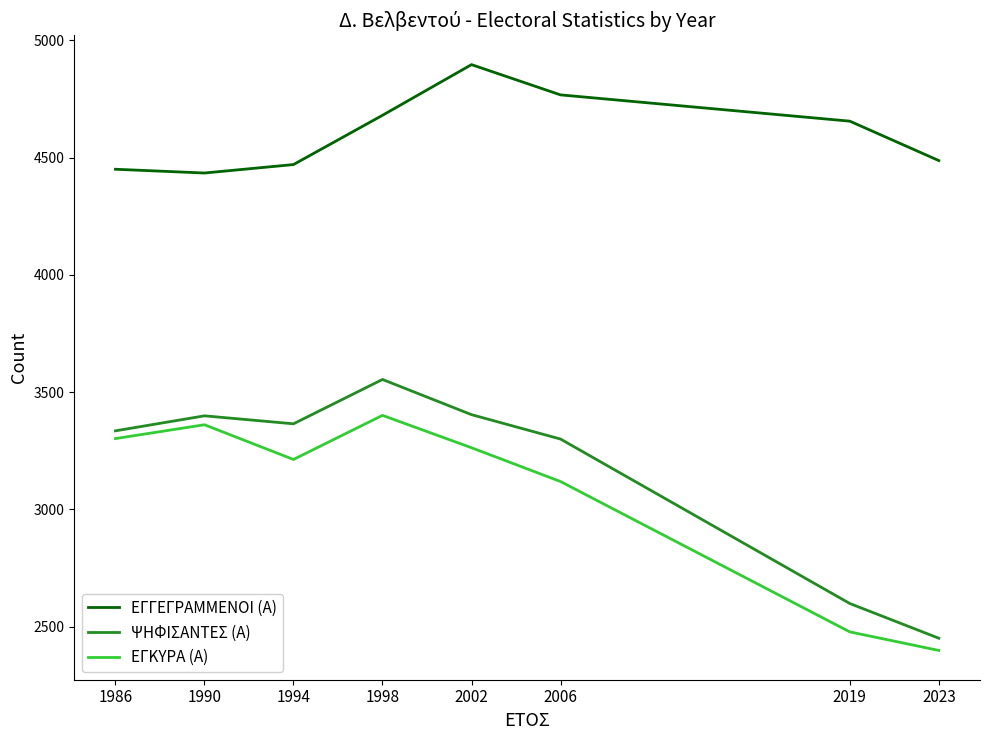

How many values in the ΕΓΚΥΡΑ (Α) series are below 3263?

4